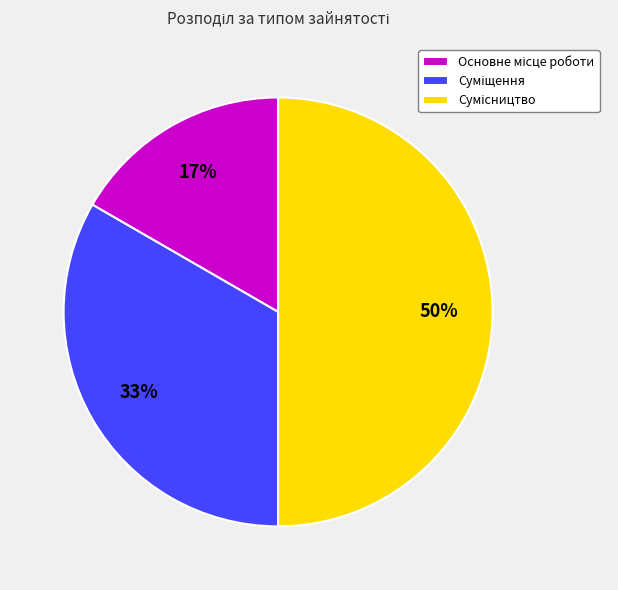

To the nearest percent, what is the average slice percentage?

33%